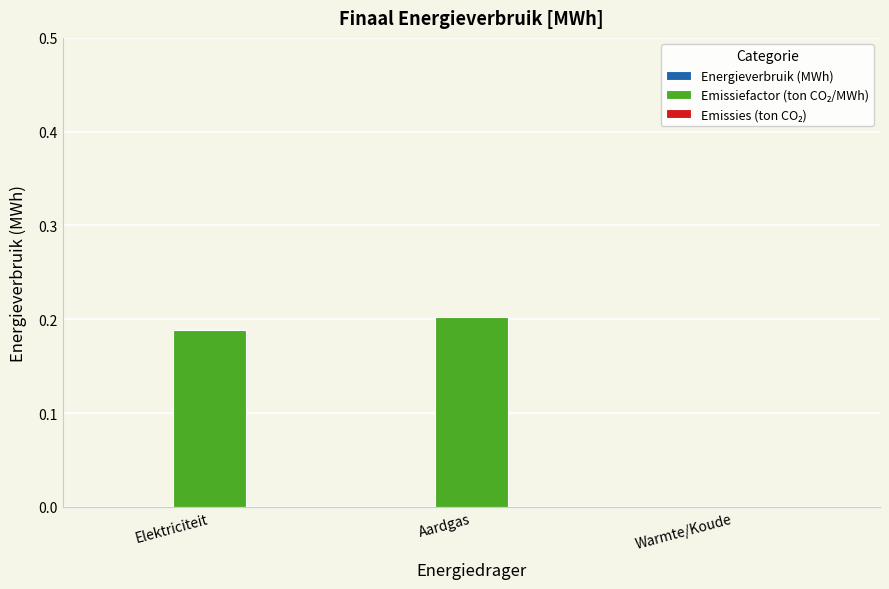

Which label corresponds to the largest value in the chart?

Aardgas